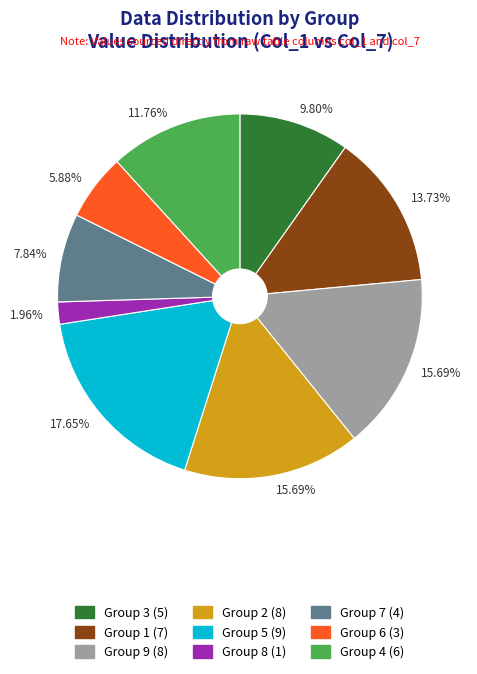

Is there any slice that represents more than half of the pie?

No